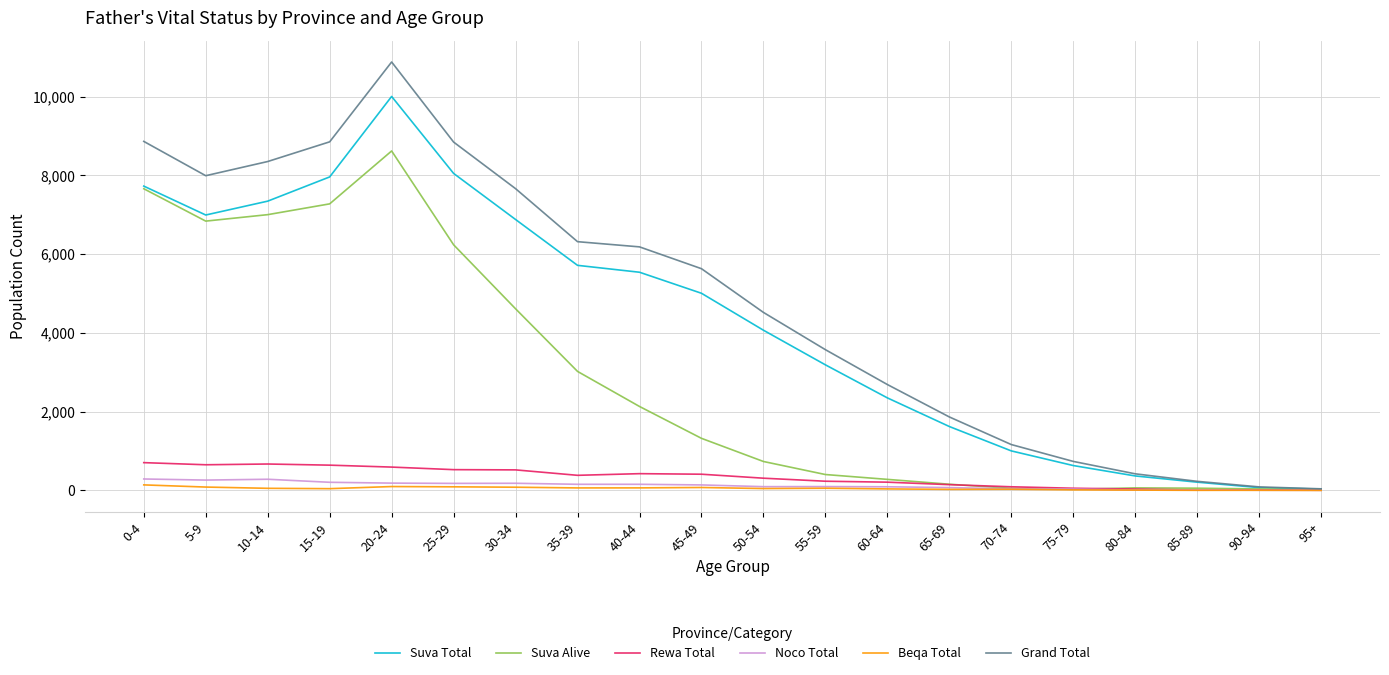

Which series has the largest total across all categories?

Grand Total